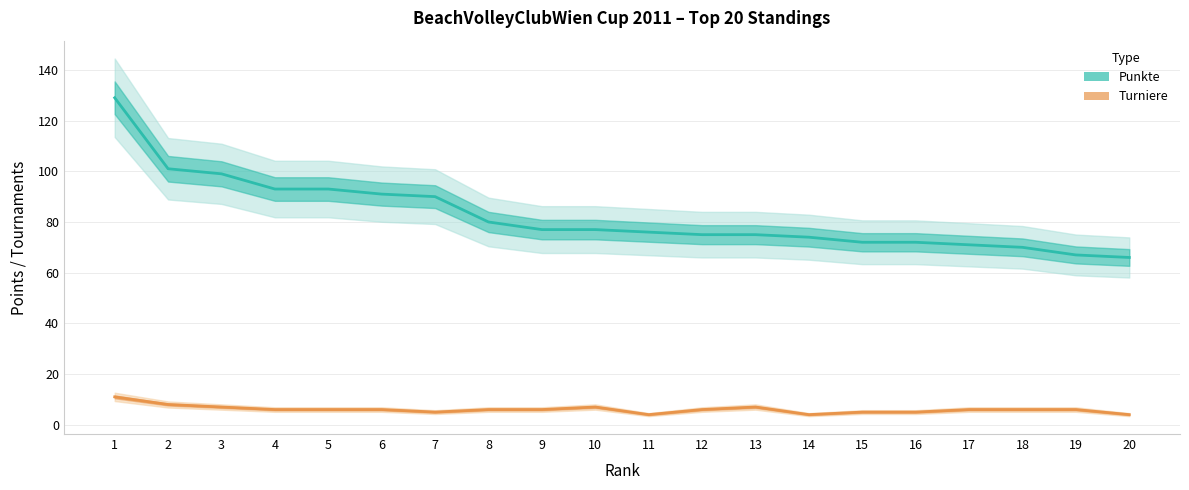

Which category has the highest value across all series?

1